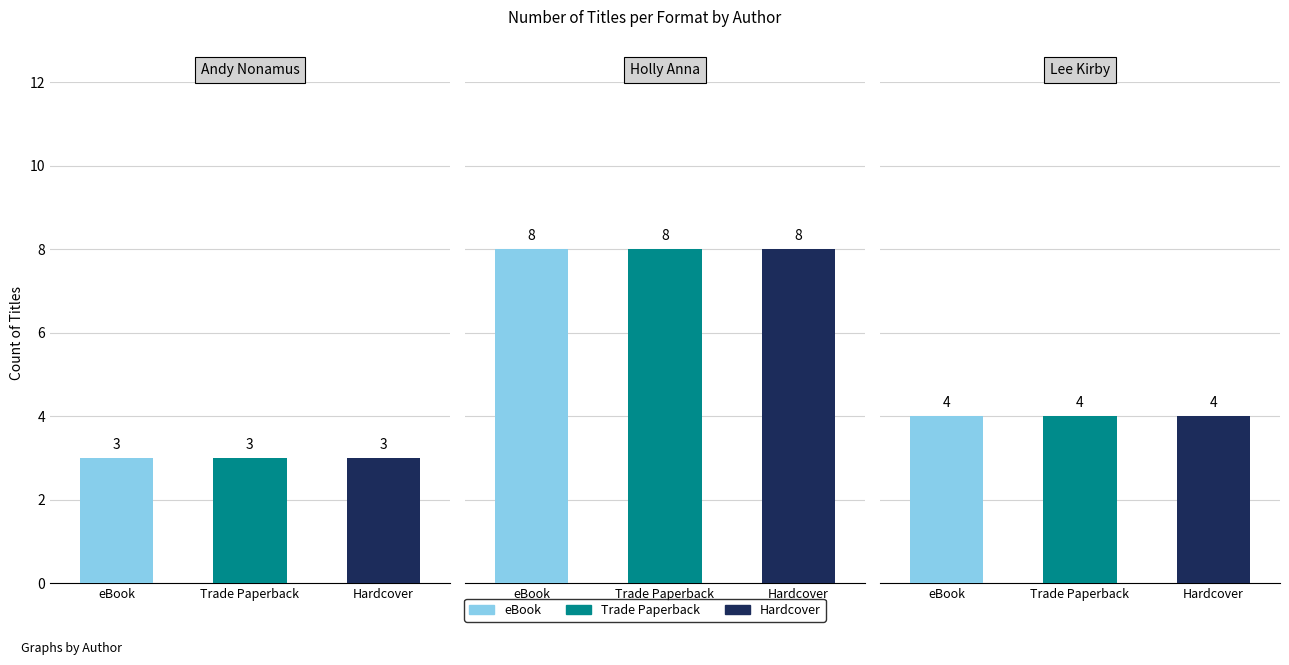

What is the average value of the Lee Kirby (2118291901) series?

4